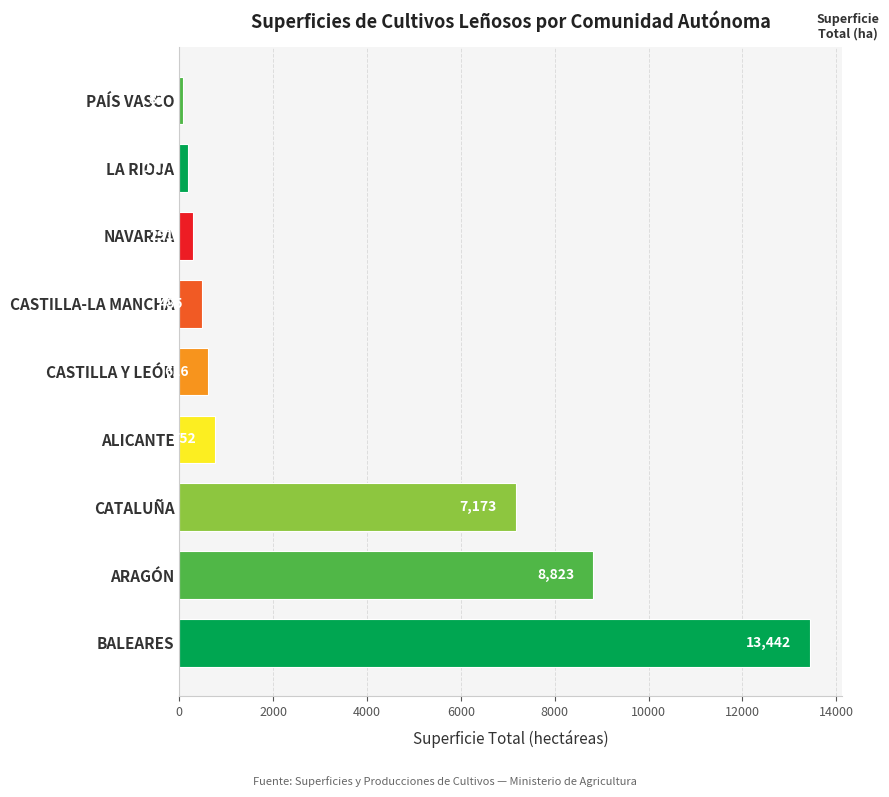

Rank the categories by value from highest to lowest.

BALEARES, ARAGÓN, CATALUÑA, ALICANTE, CASTILLA Y LEÓN, CASTILLA-LA MANCHA, NAVARRA, LA RIOJA, PAÍS VASCO